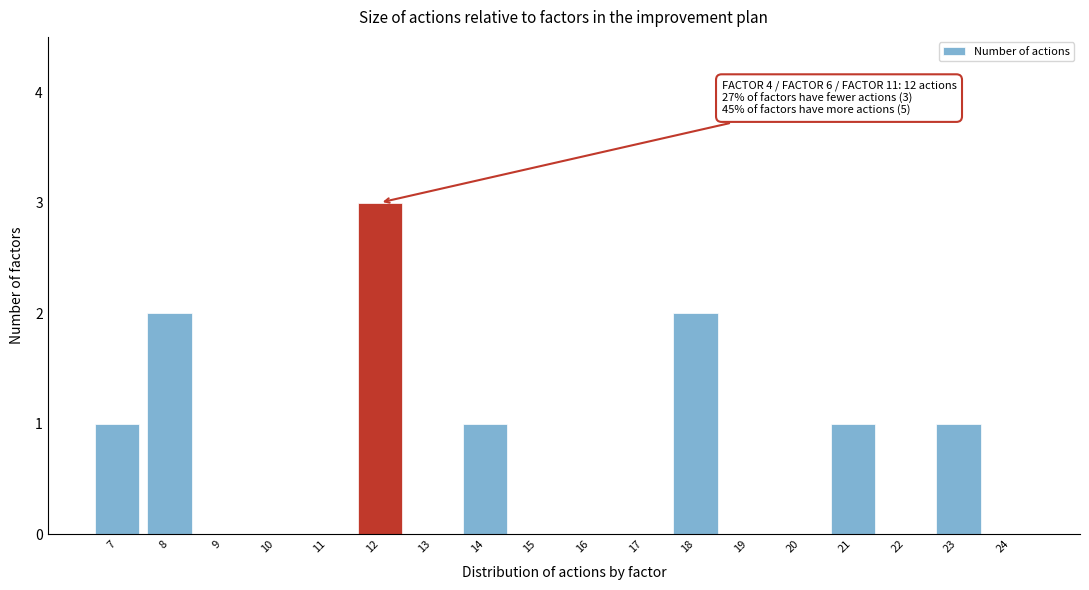

Reading left to right, extract all data points from this chart.

7=1	8=2	9=0	10=0	11=0	12=3	13=0	14=1	15=0	16=0	17=0	18=2	19=0	20=0	21=1	22=0	23=1	24=0